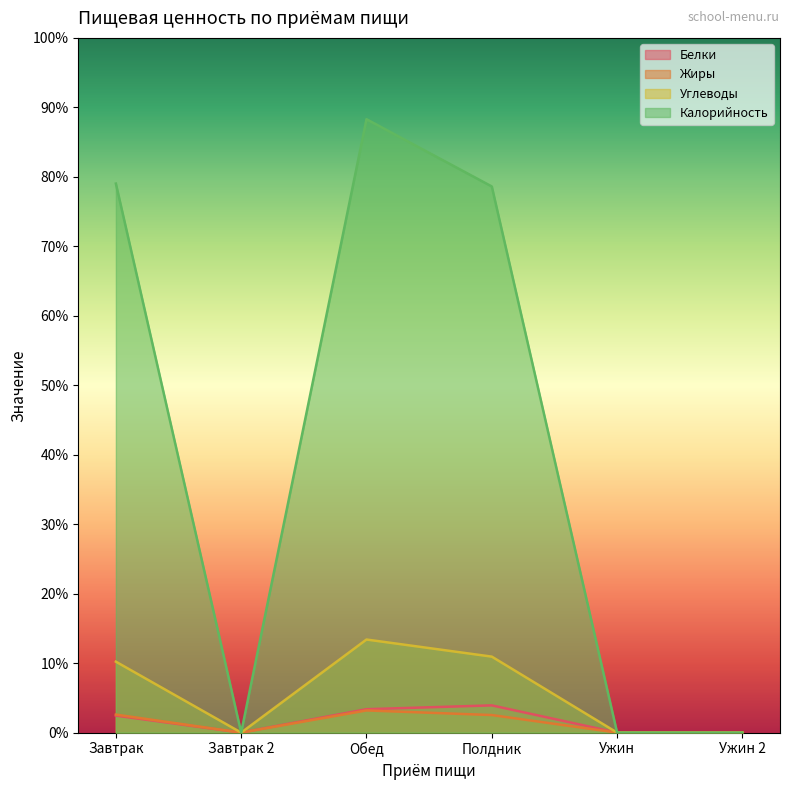

Does the chart display data point markers on the line(s)?

No